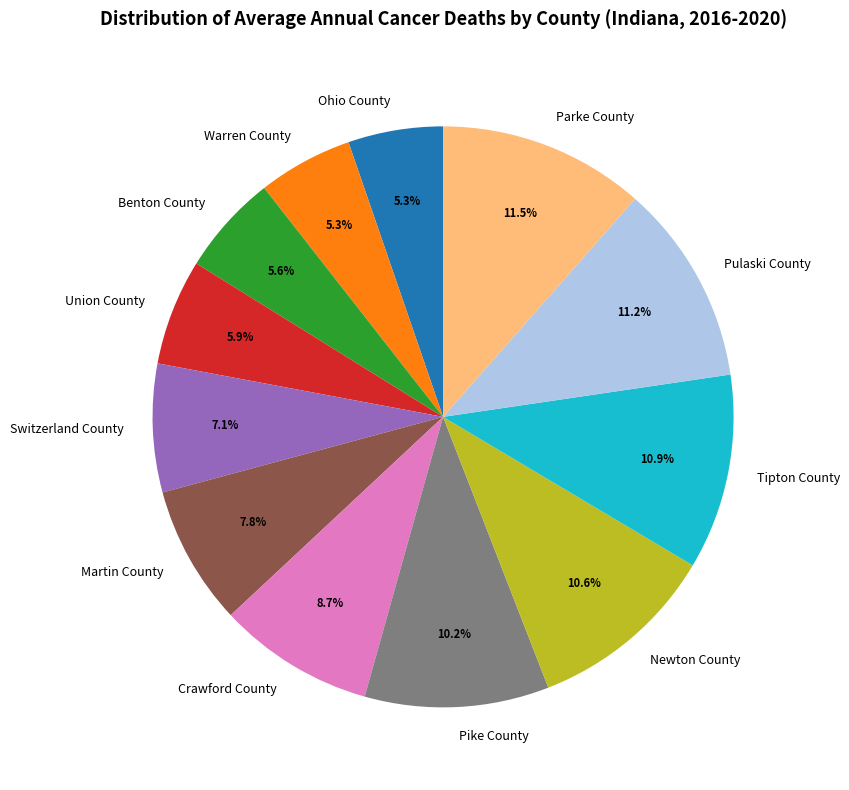

Is there a majority slice in this chart?

No